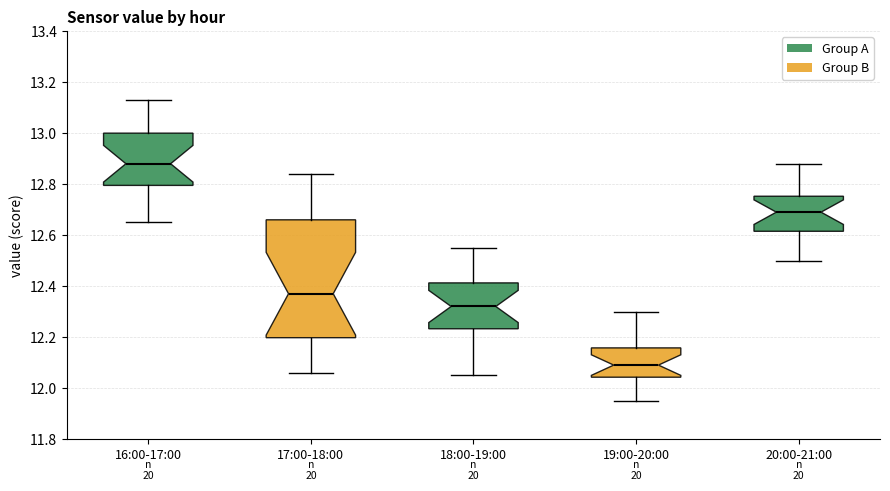

Comparing the boxes themselves (not the whiskers), which one is the tallest?

17:00-18:00